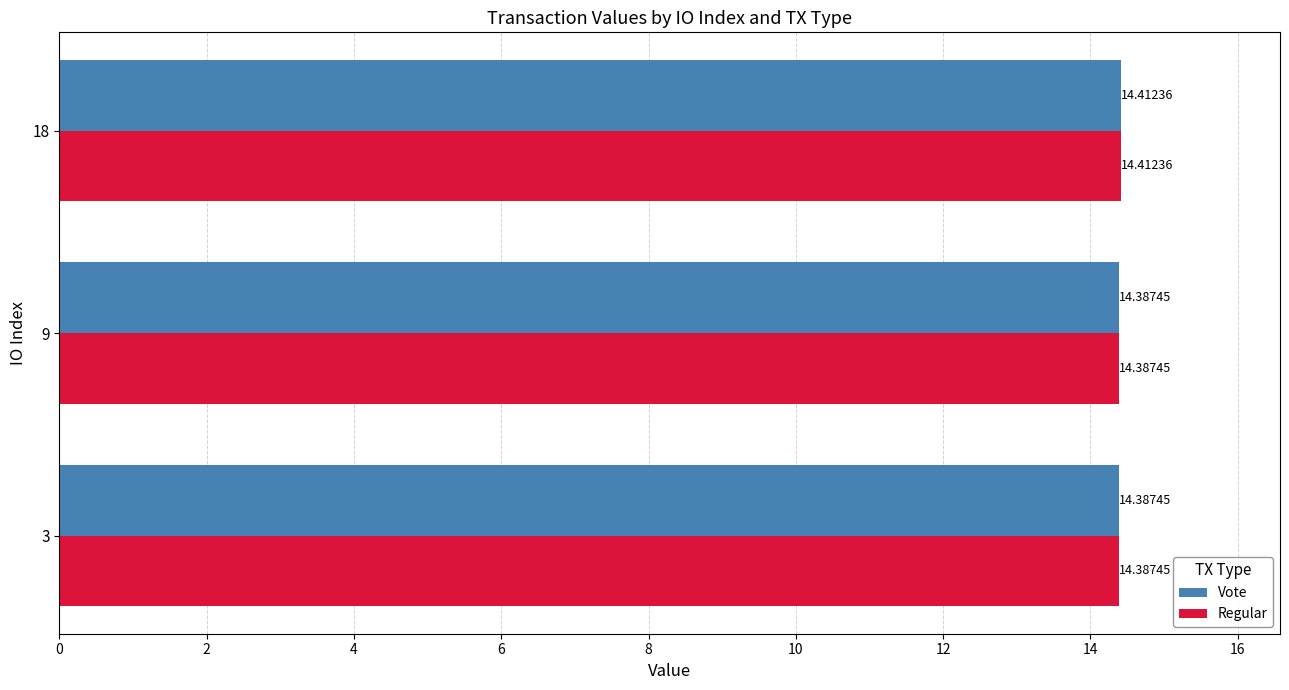

At how many categories does at least one series exceed 14?

3